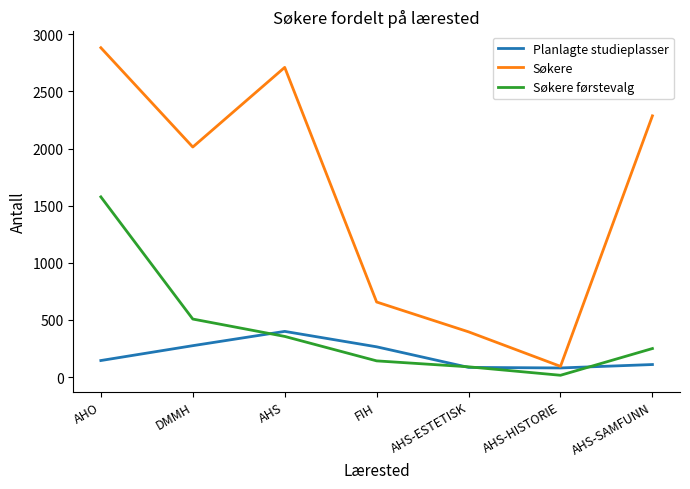

Where is Søkere nearest to the value 1488?

DMMH